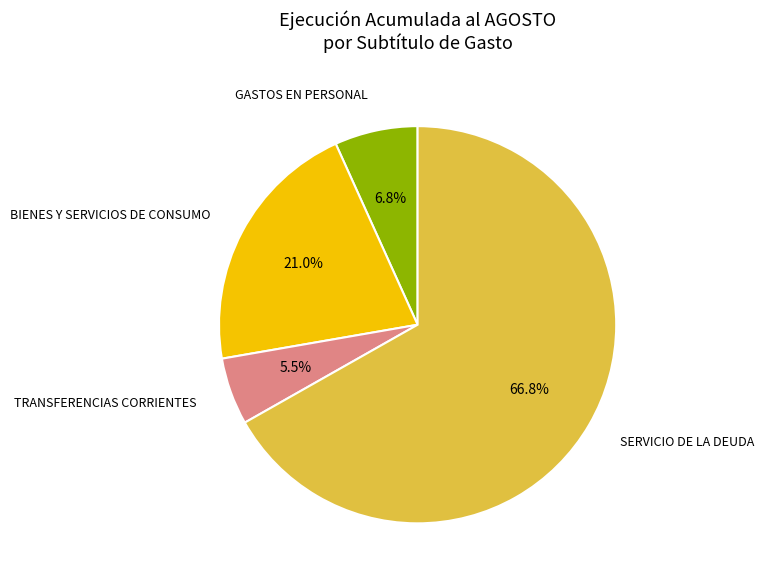

How many segments does this pie chart have?

4